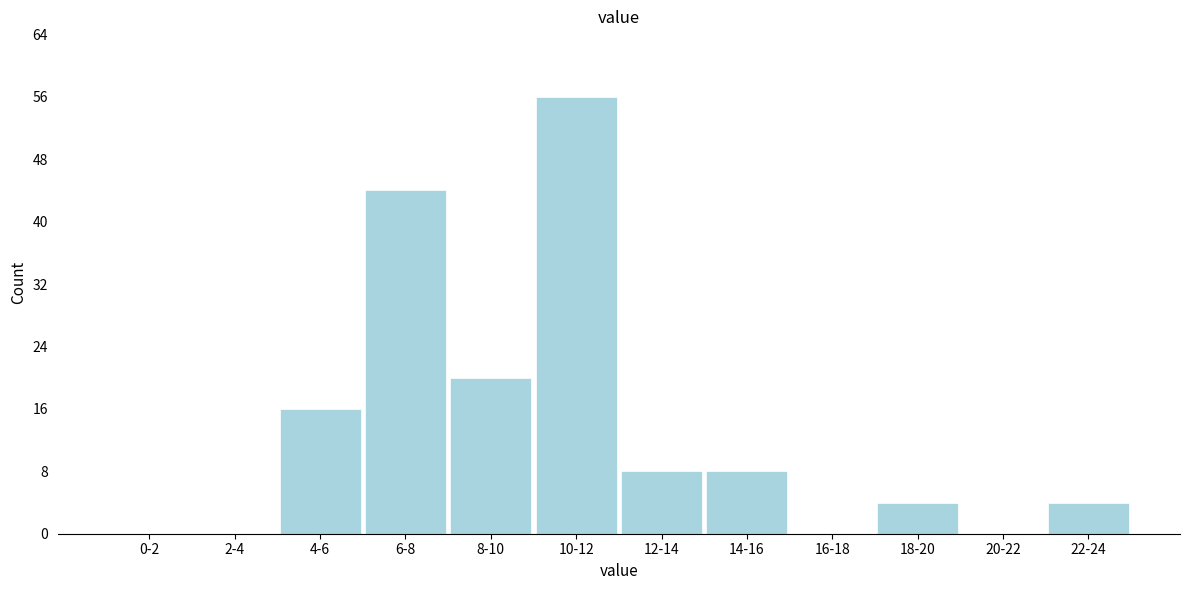

Reading left to right, transcribe all the data shown in this chart.

0-2=0	2-4=0	4-6=16	6-8=44	8-10=20	10-12=56	12-14=8	14-16=8	16-18=0	18-20=4	20-22=0	22-24=4